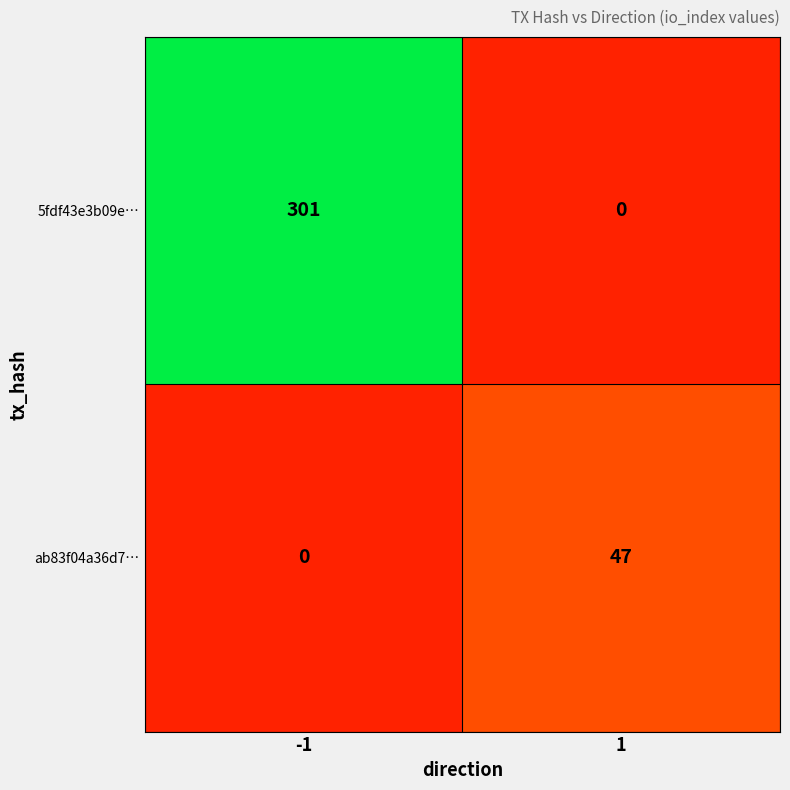

How many values in the ab83f04a36d7… series are below 47?

1